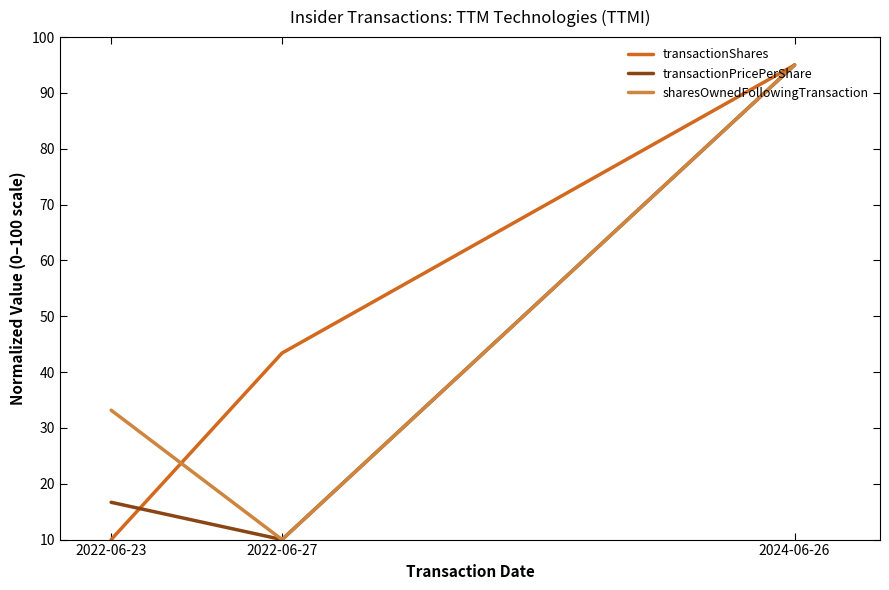

Is the value of transactionShares at 2022-06-27 greater than the value of sharesOwnedFollowingTransaction at 2022-06-23?

Yes